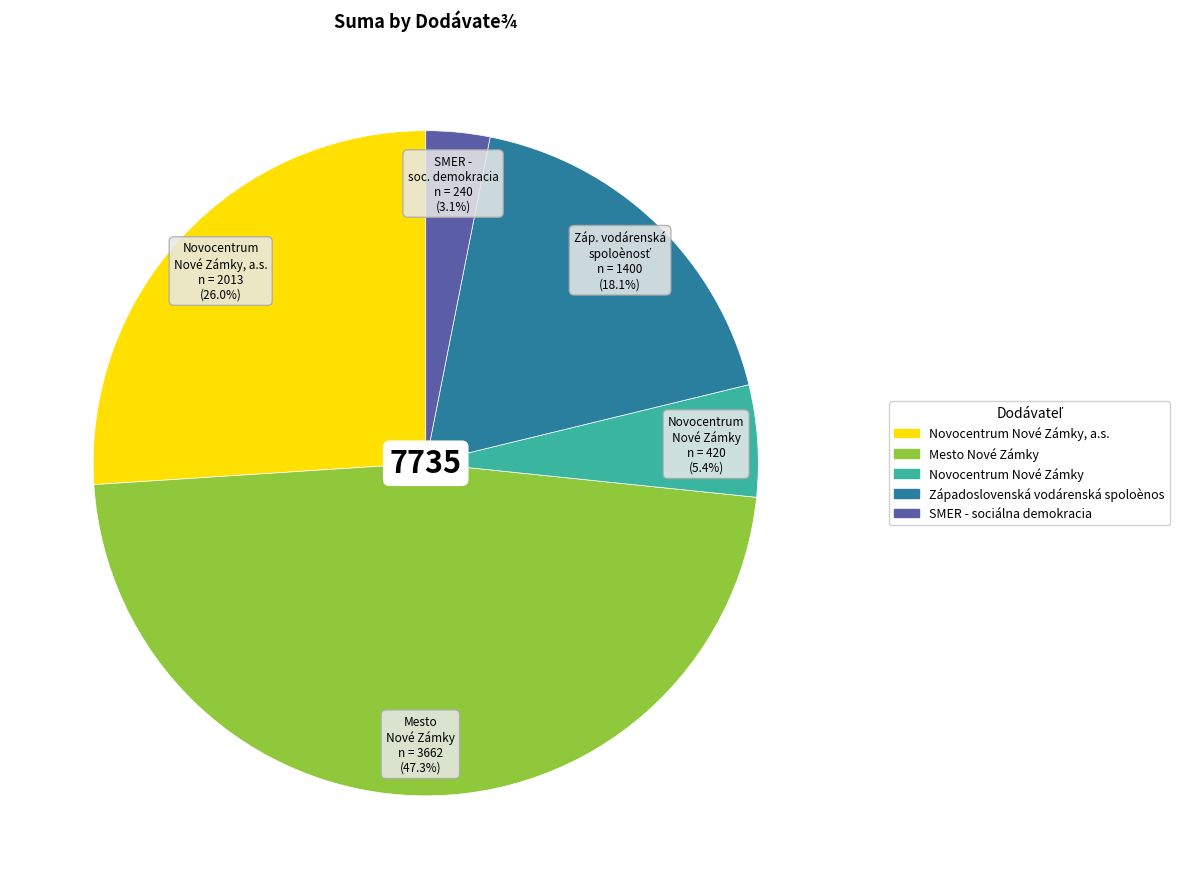

Is there a majority slice in this chart?

No